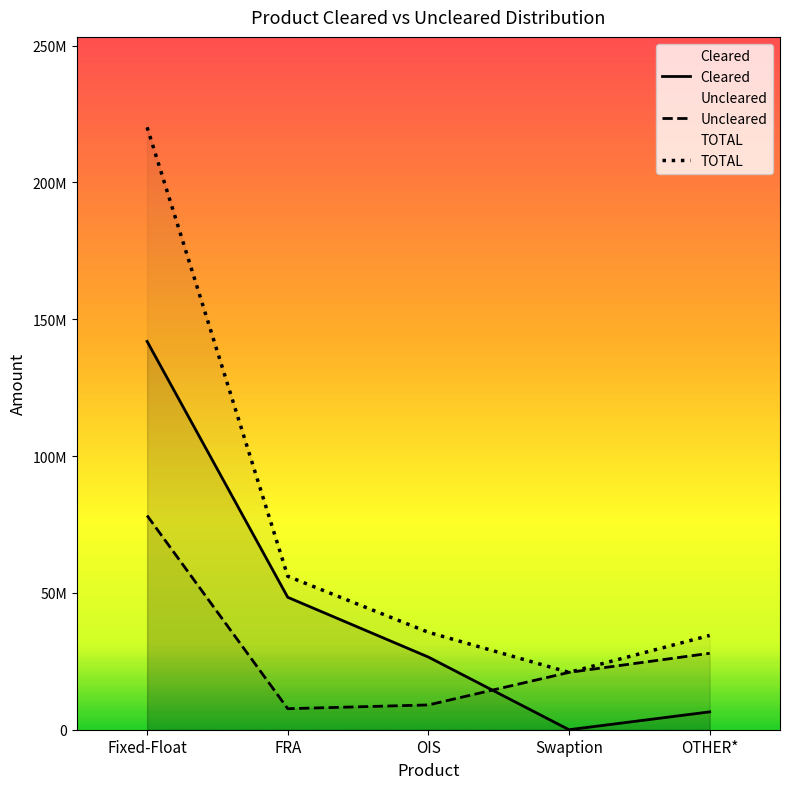

At how many categories does at least one series exceed 158526648?

1